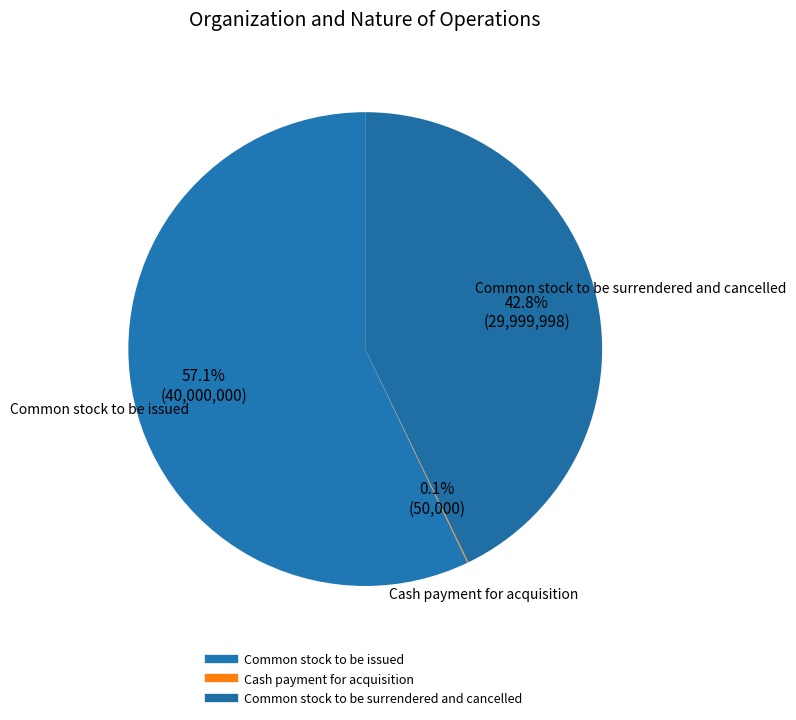

Rank the categories by value from highest to lowest.

Common stock to be issued, Common stock to be surrendered and cancelled, Cash payment for acquisition